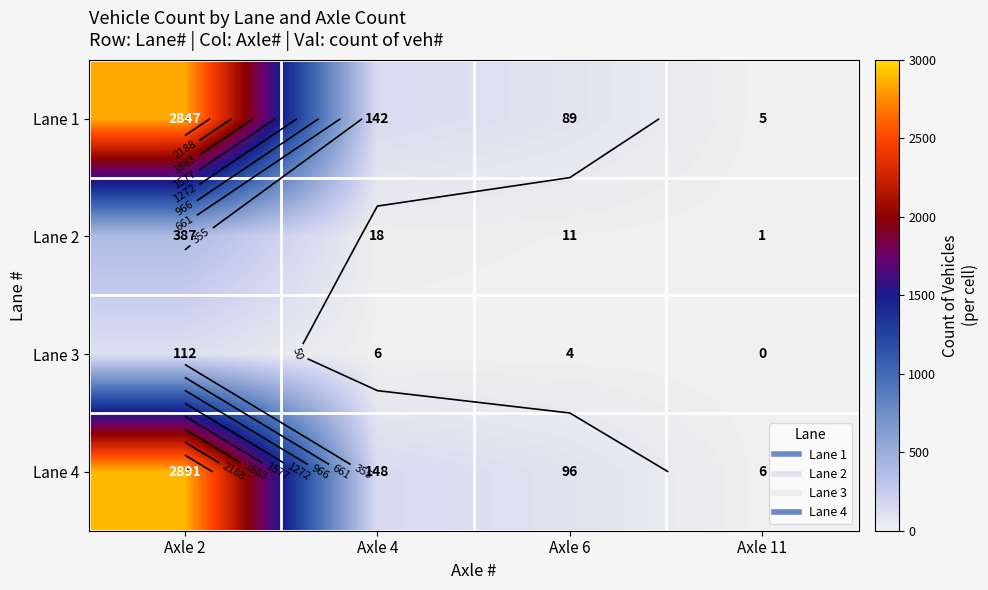

The value of Lane 2 at Axle 4 is 25. True or false?

False